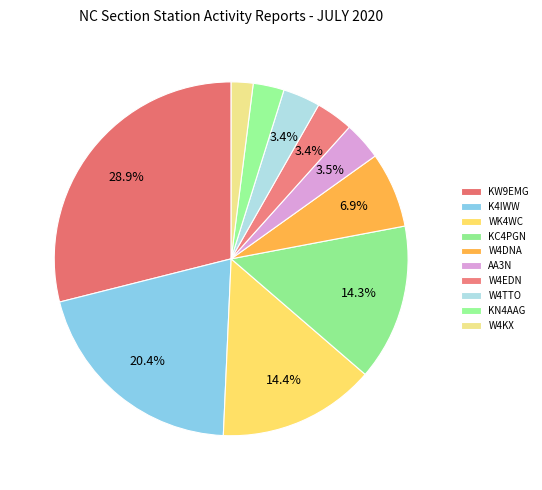

How many slices are in this pie chart?

10